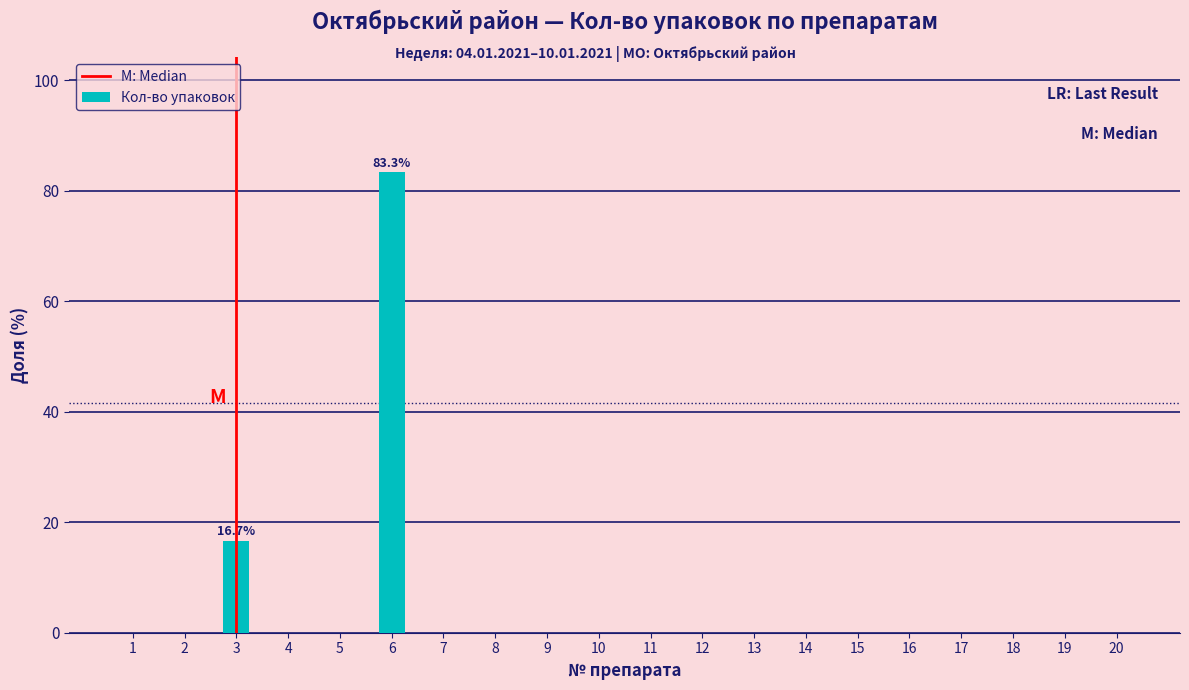

Reading left to right, extract all data points from this chart.

1=0.0	2=0.0	3=16.7	4=0.0	5=0.0	6=83.3	7=0.0	8=0.0	9=0.0	10=0.0	11=0.0	12=0.0	13=0.0	14=0.0	15=0.0	16=0.0	17=0.0	18=0.0	19=0.0	20=0.0